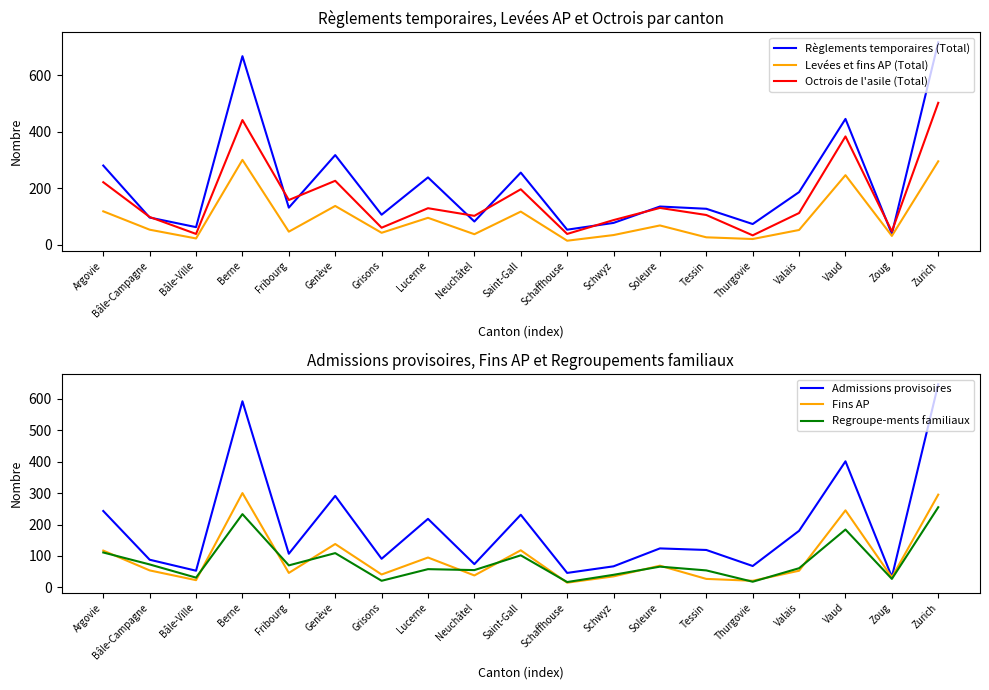

The Admissions provisoires series shows 91 at Grisons. True or false?

True